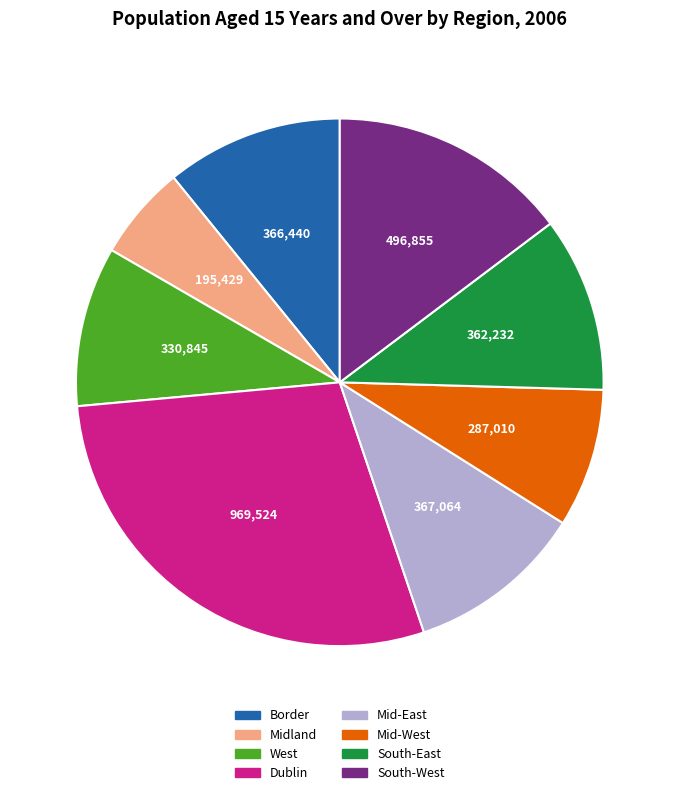

Which has a higher value, West or Border?

Border